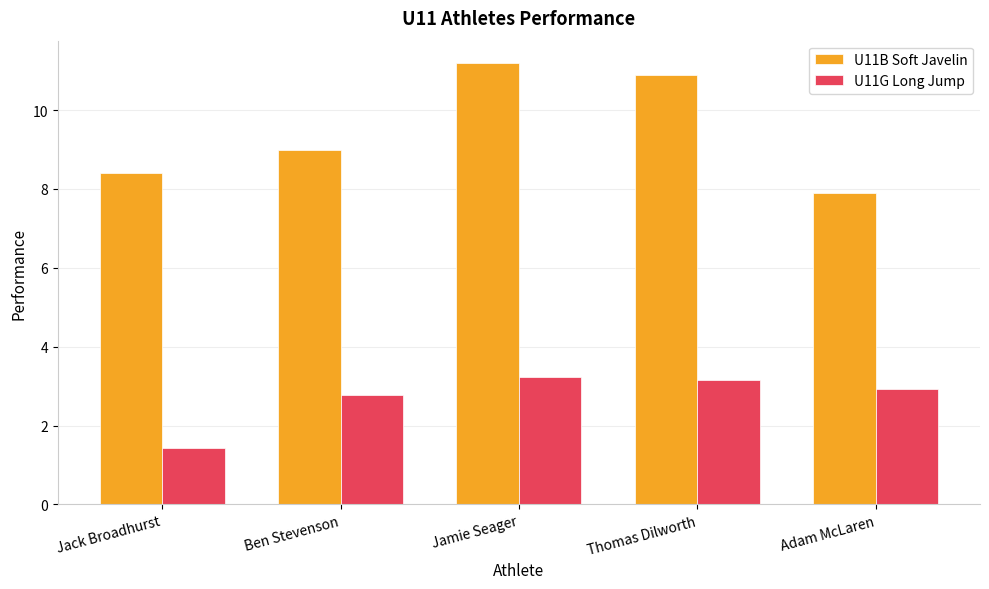

The U11G Long Jump series shows 1.0 at Adam McLaren. True or false?

False